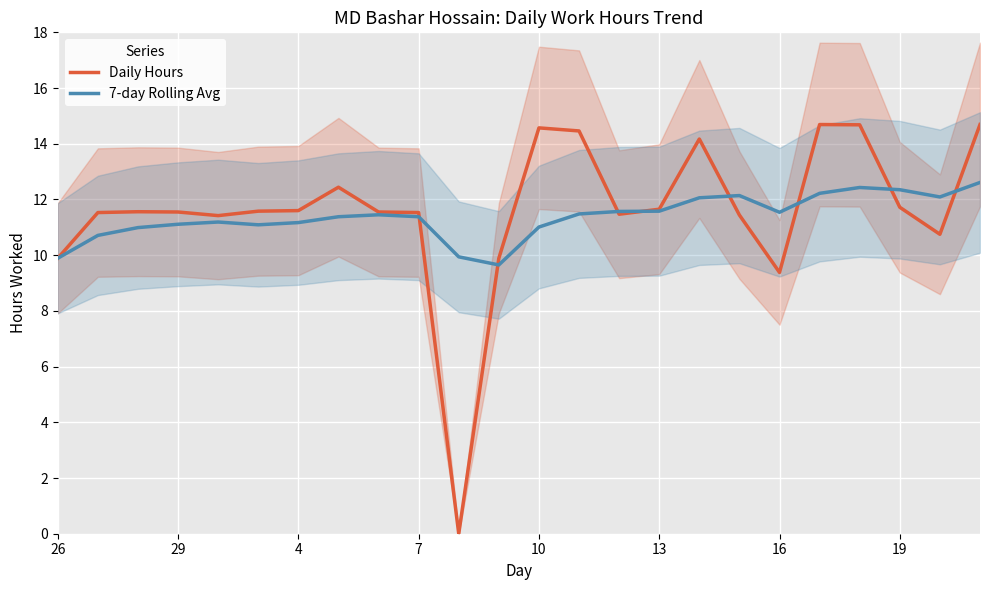

Where is Daily Hours nearest to the value 7?

16